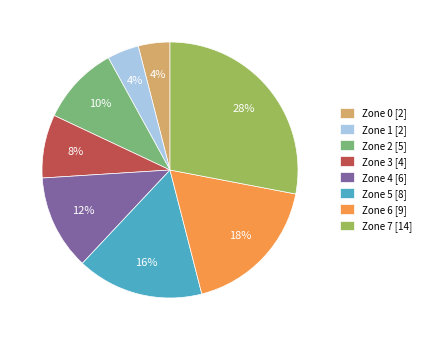

Do Zone 2 [5] and Zone 1 [2] together represent more than half of the pie?

No